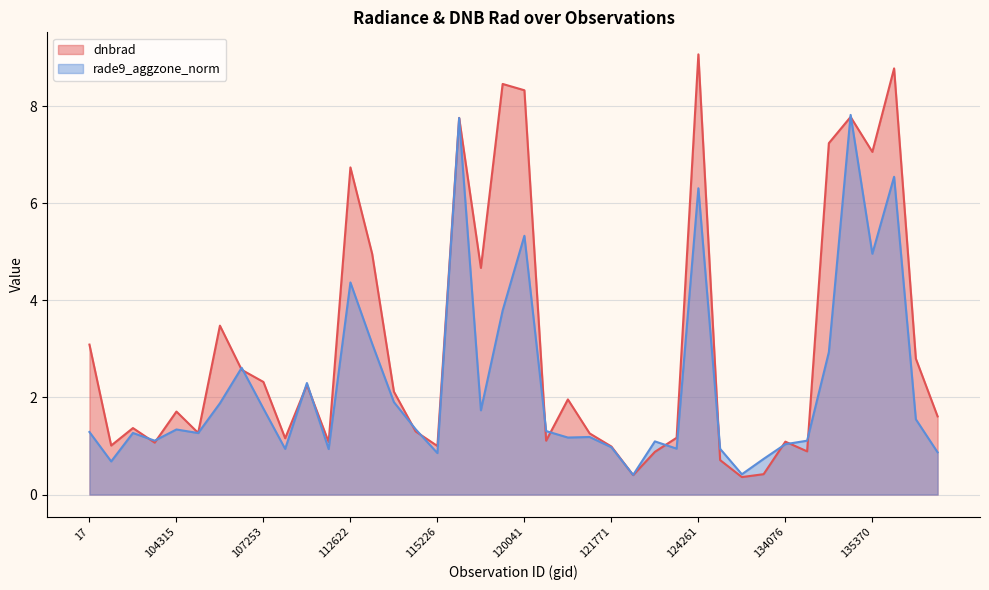

Between which two adjacent categories do dnbrad and rade9_aggzone_norm first intersect?

103720 and 103838